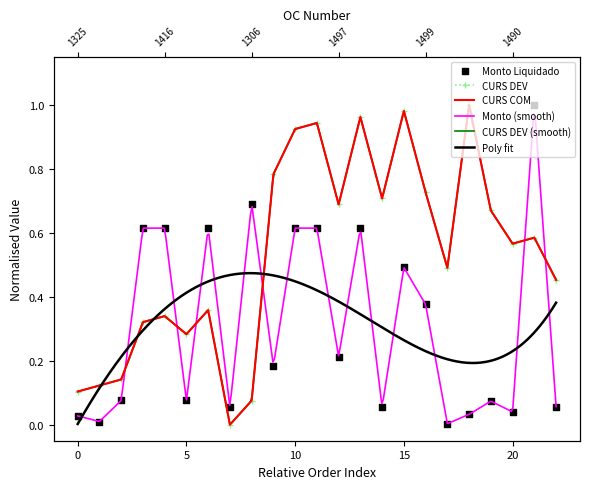

Is the value of CURS COM at OC-1338 greater than the value of CURS DEV at OC-1331?

Yes